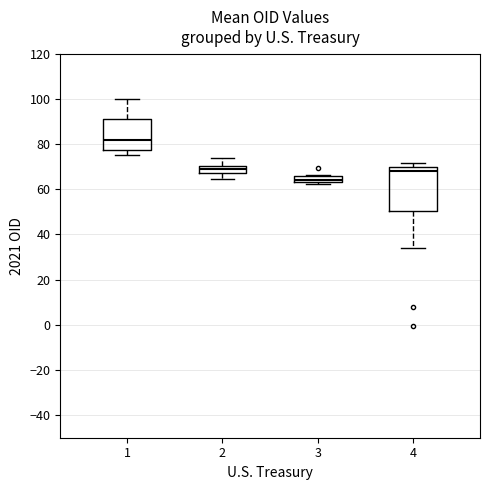

Comparing the boxes themselves (not the whiskers), which one is the tallest?

4